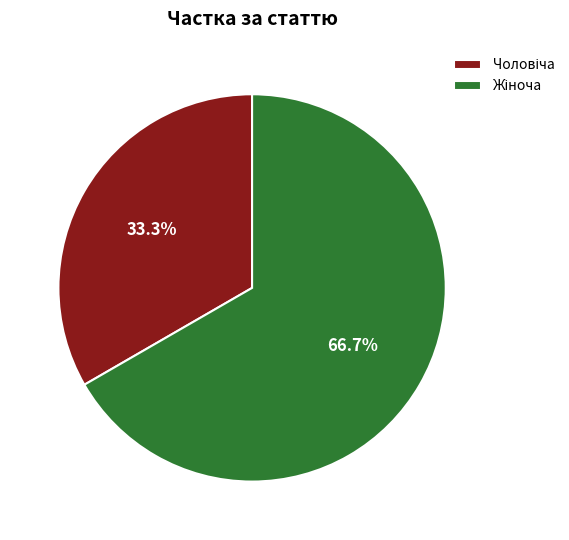

Does any single category account for the majority?

Yes